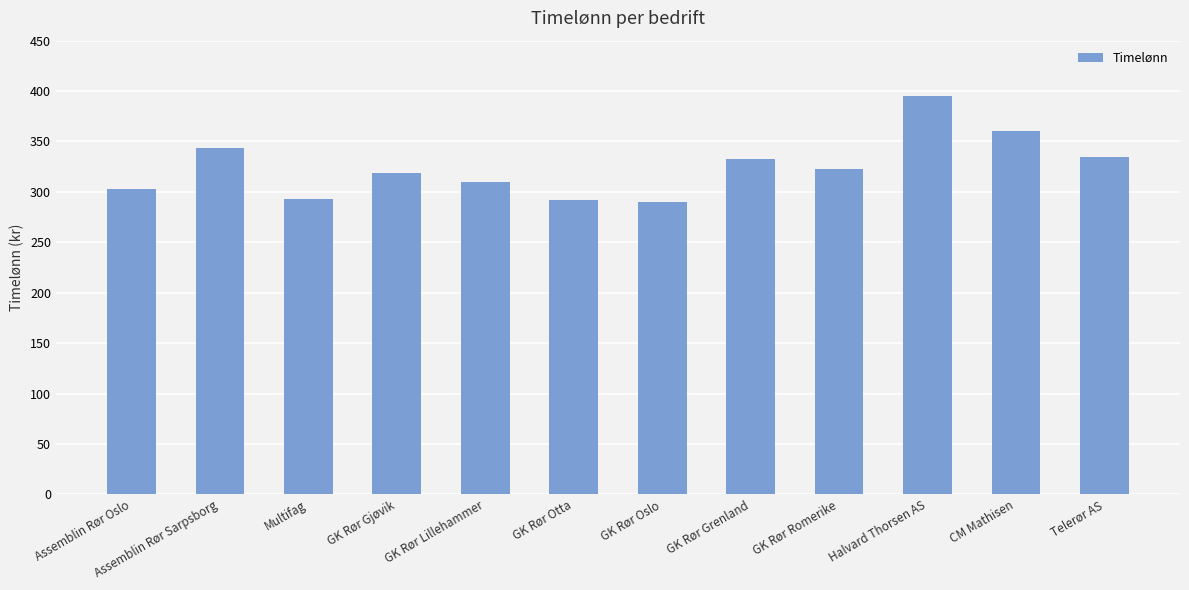

What is the sum of the values at Assemblin Rør Sarpsborg and GK Rør Gjøvik?

662.8